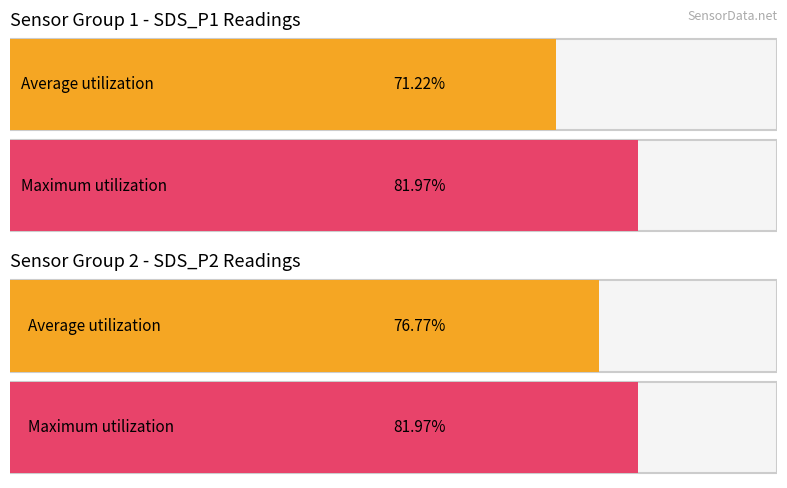

How many bars are there in each group?

2